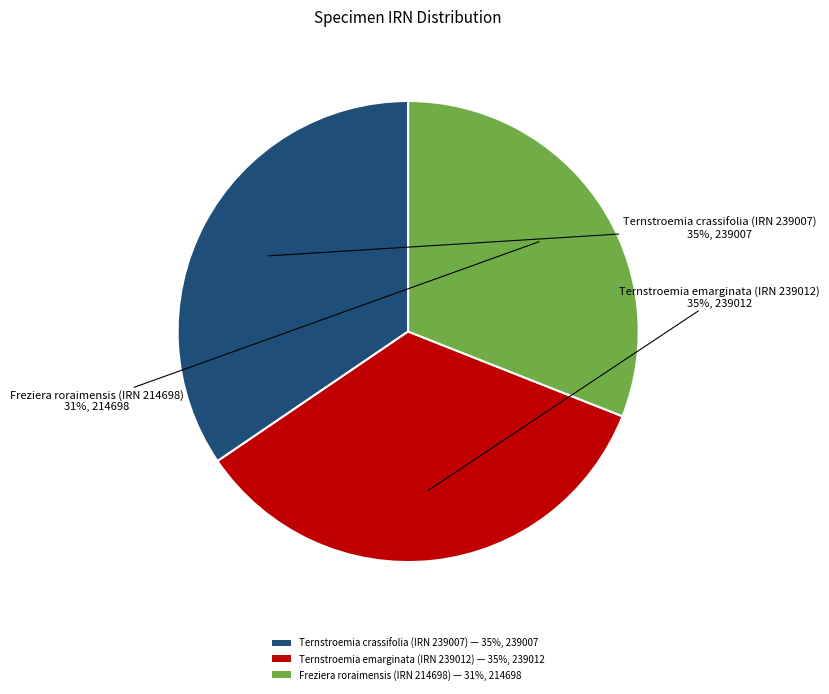

What percentage is the Ternstroemia emarginata (IRN 239012) slice, to the nearest percent?

35%